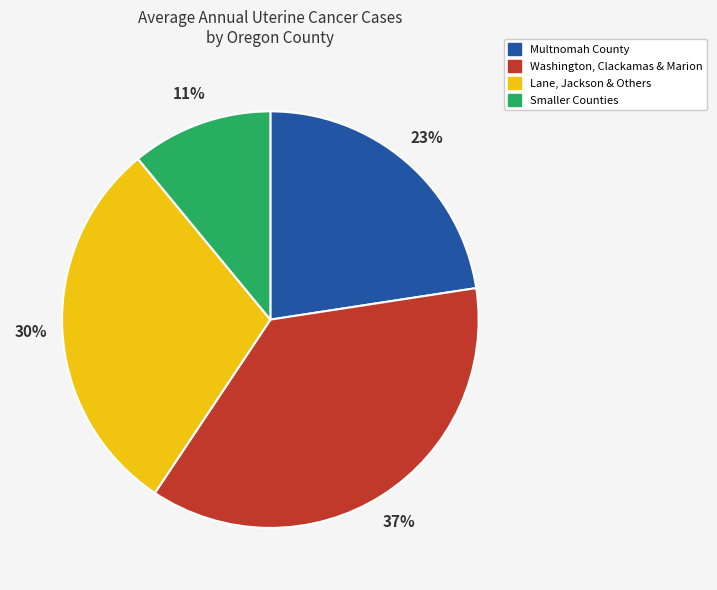

Rank the categories by value from lowest to highest.

Smaller Counties, Multnomah County, Lane, Jackson & Others, Washington, Clackamas & Marion